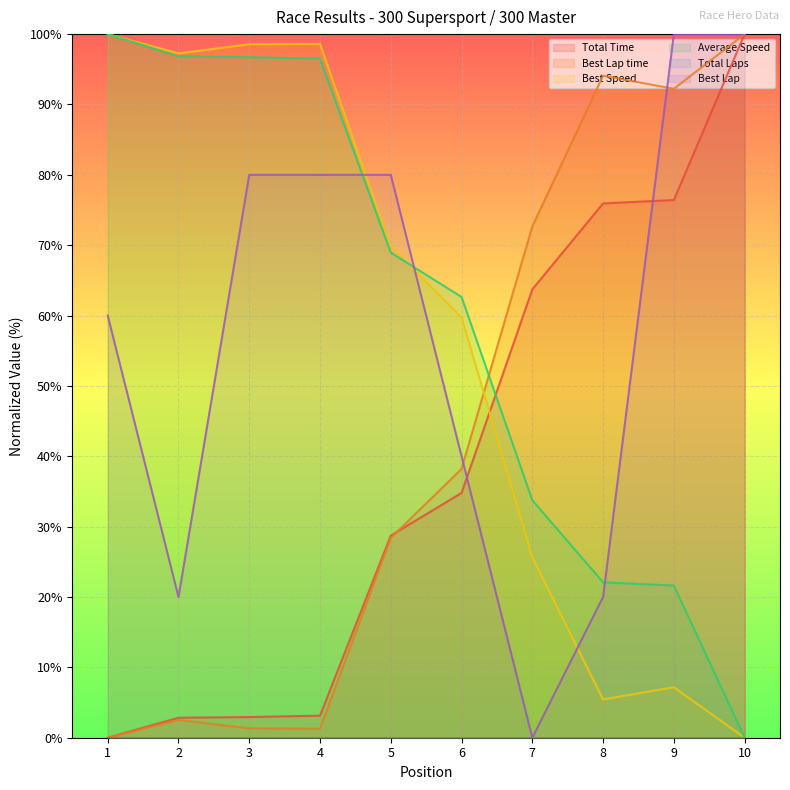

After their last crossing, which series has the higher values: Average Speed or Total Time?

Total Time